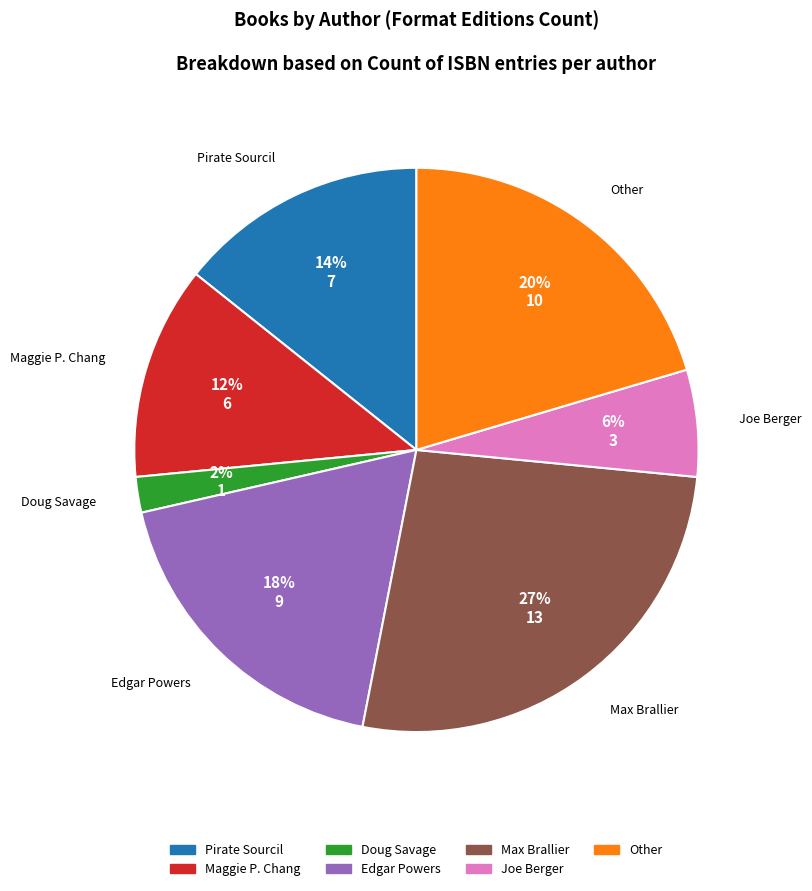

What is the smallest slice in the pie chart?

Doug Savage